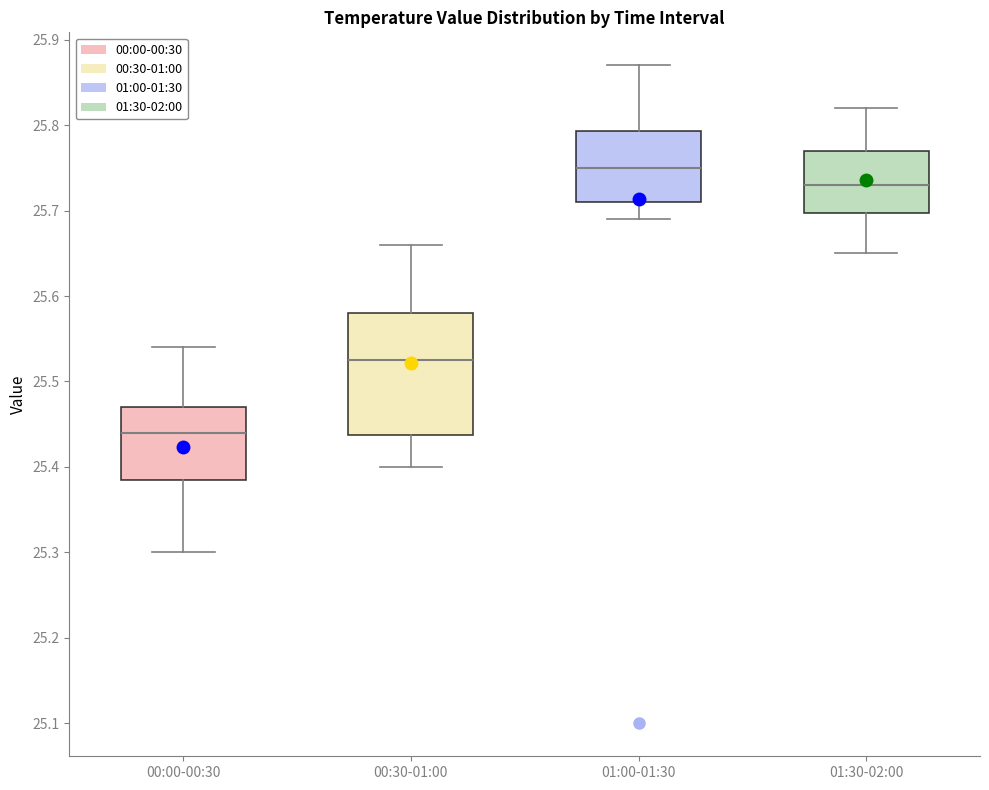

Comparing the boxes themselves (not the whiskers), which one is the tallest?

00:30-01:00